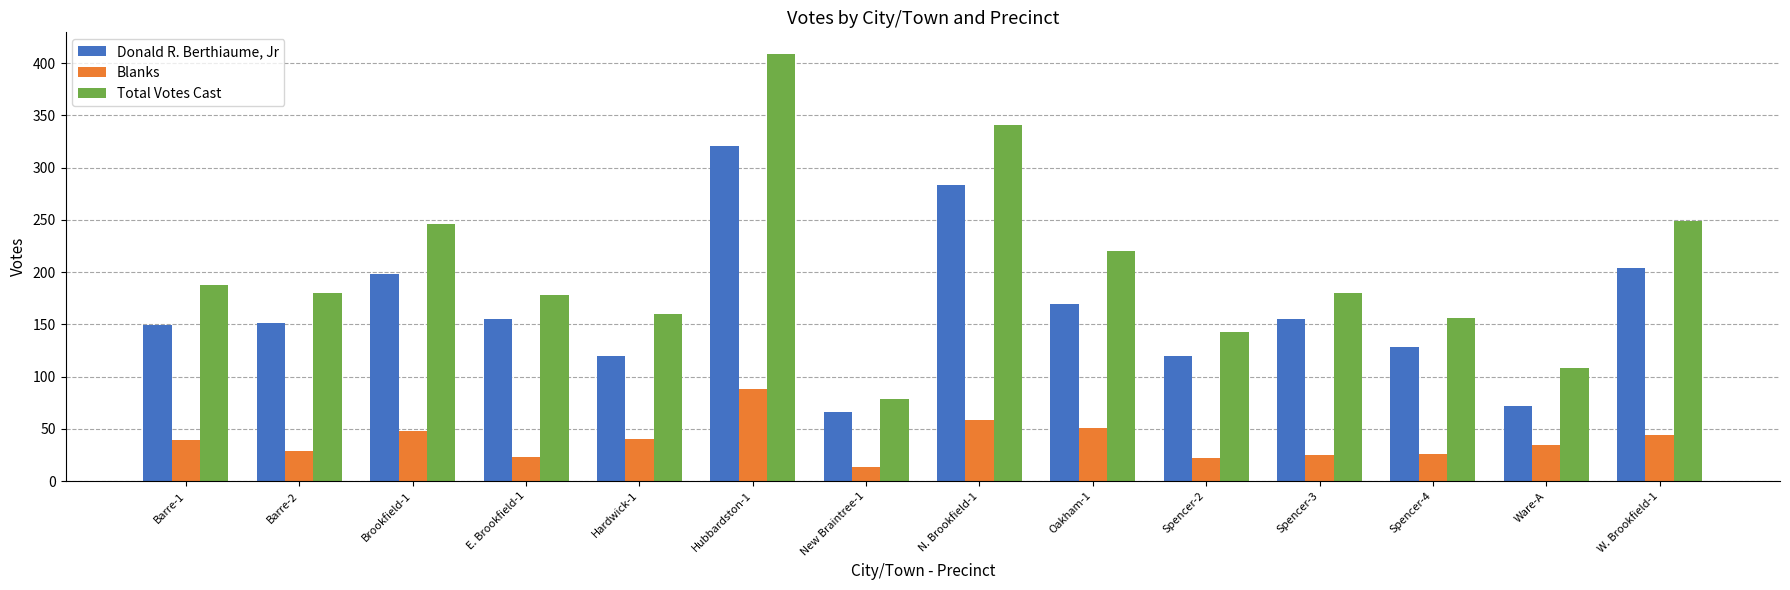

At which label does Donald R. Berthiaume, Jr reach its minimum?

New Braintree-1